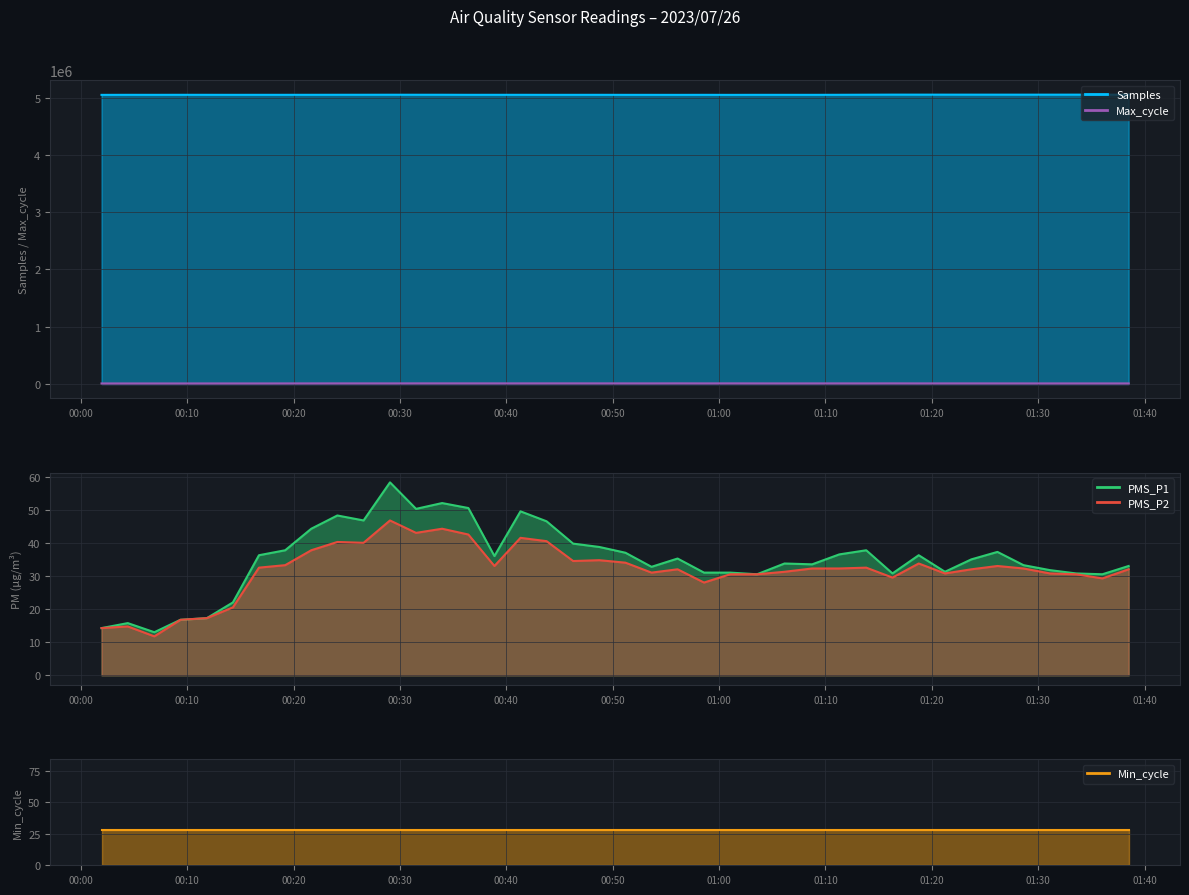

Which has a higher value, 2023/07/26 00:29:04 or 2023/07/26 01:13:50?

2023/07/26 01:13:50